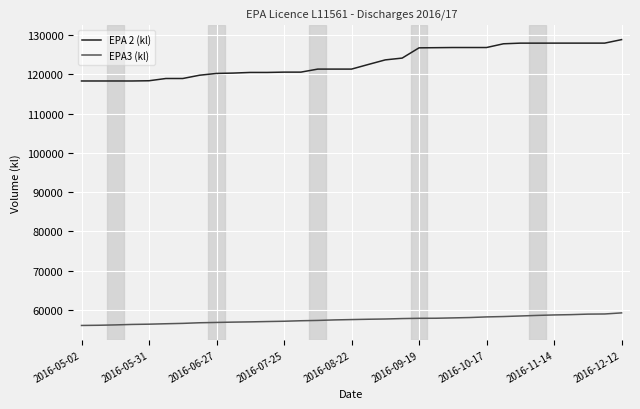

How many lines are shown in the chart?

2